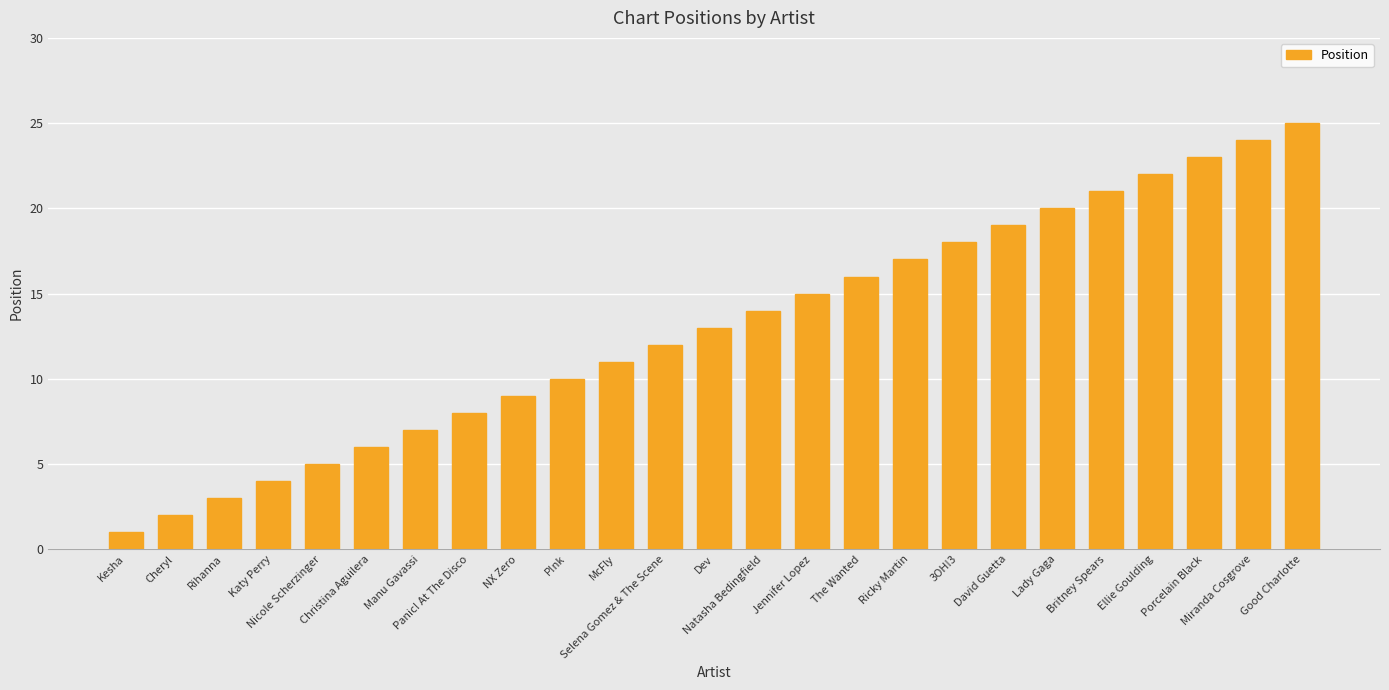

What is the change in value from Panic! At The Disco to McFly?

+3